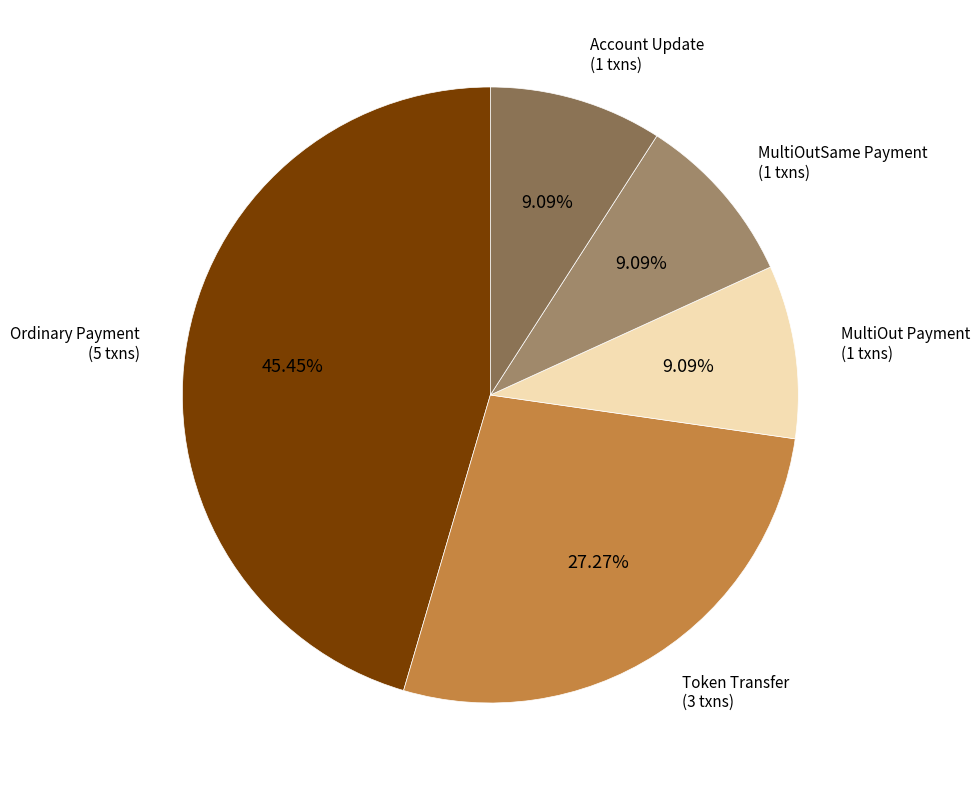

How many segments does this pie chart have?

5